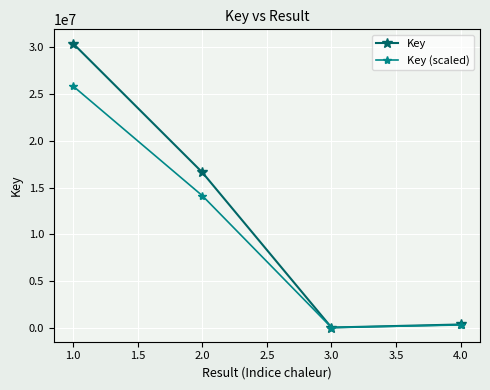

What is the label of the 1st point from the right?

4.0